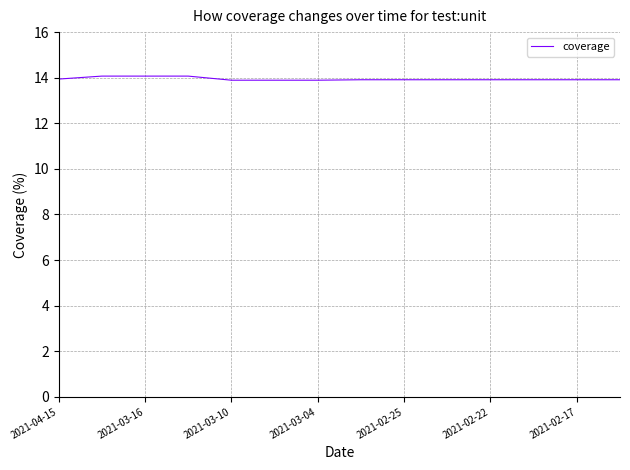

What is the minimum value shown in the chart?

13.9